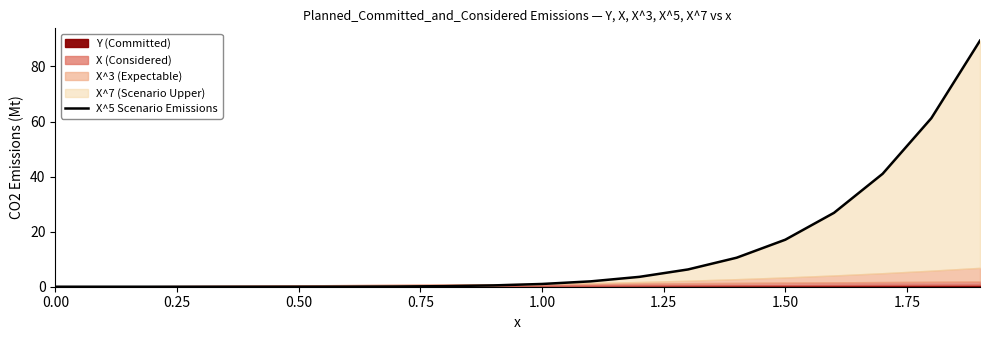

Does the chart have visible grid lines?

No